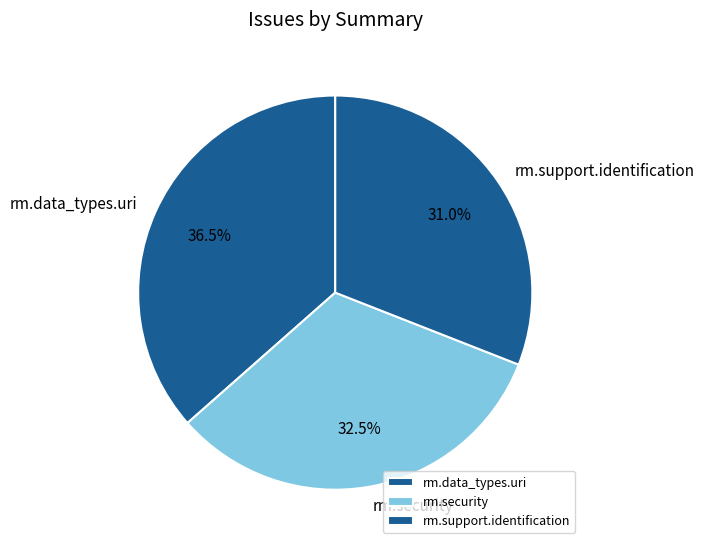

Which slice is the smallest?

rm.support.identification